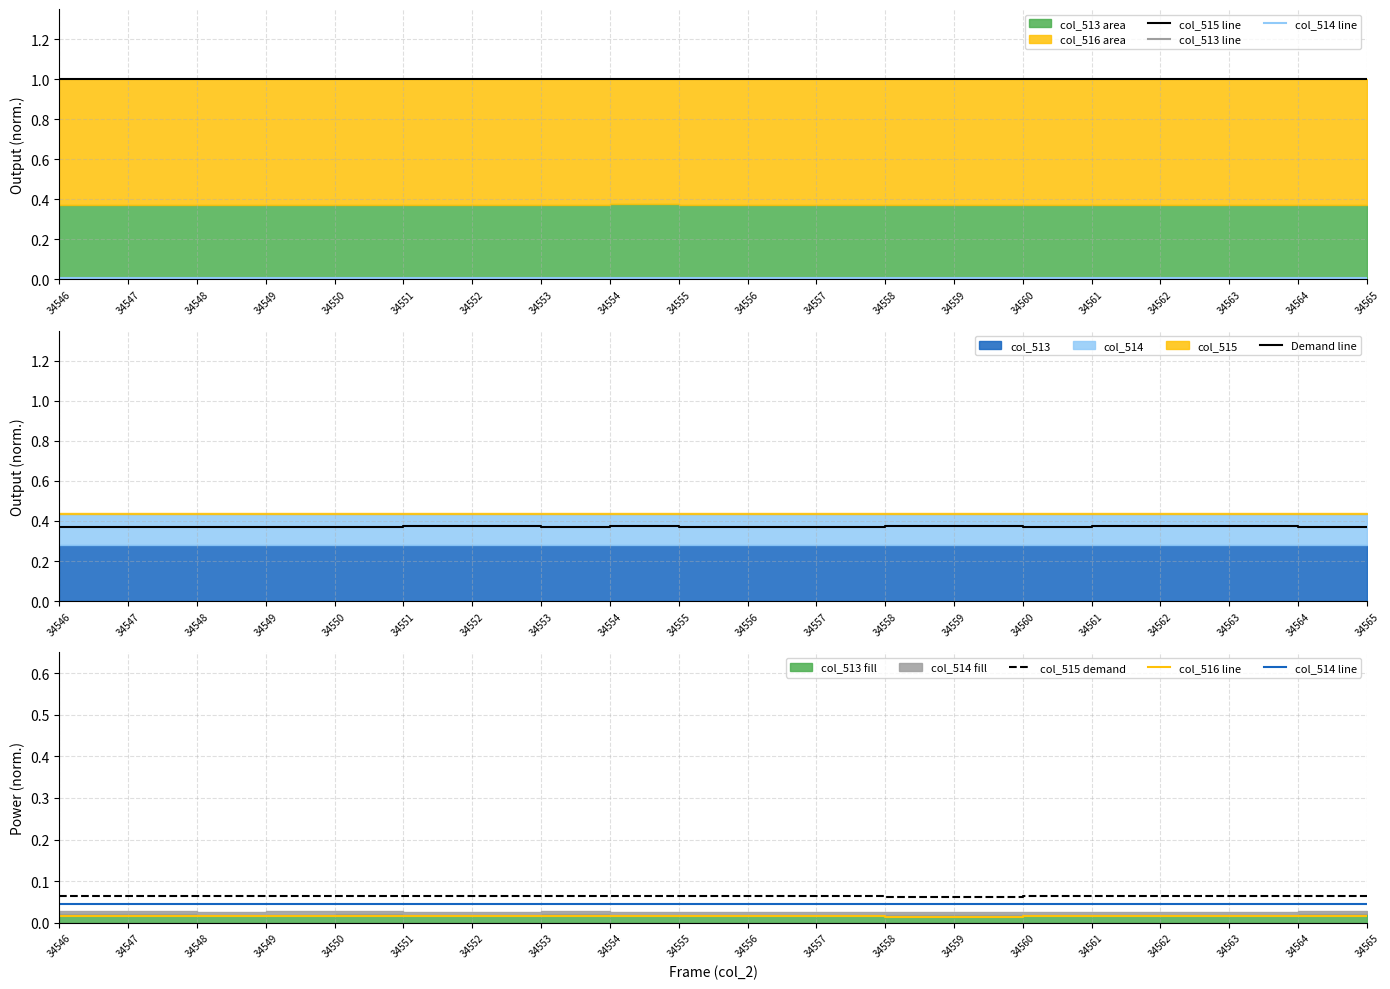

Which series has the widest spread of values?

Demand line